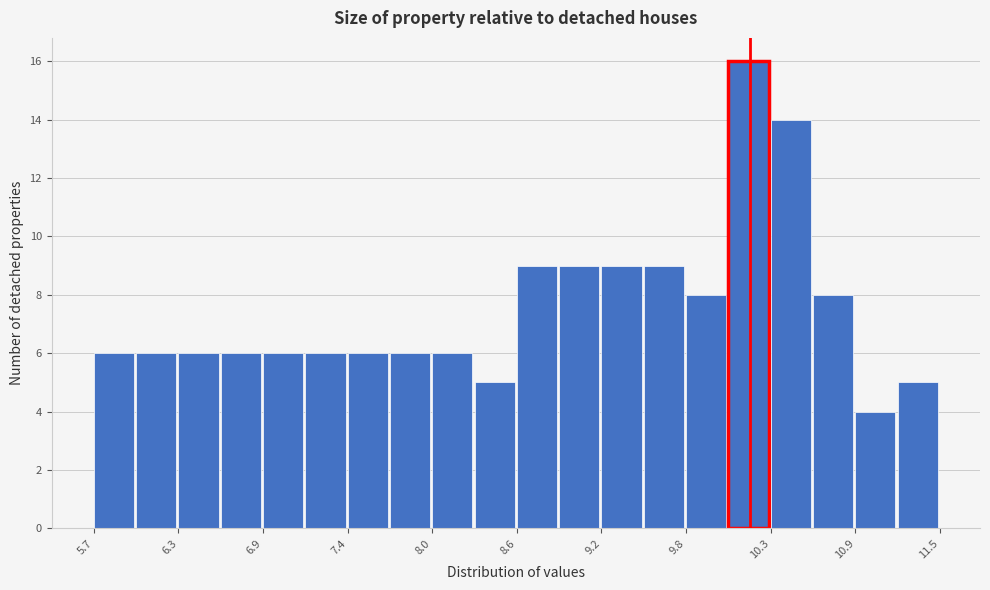

Around what value on the x-axis is the tallest bar? Give the approximate position of its centre, as read against the axis.

10.2